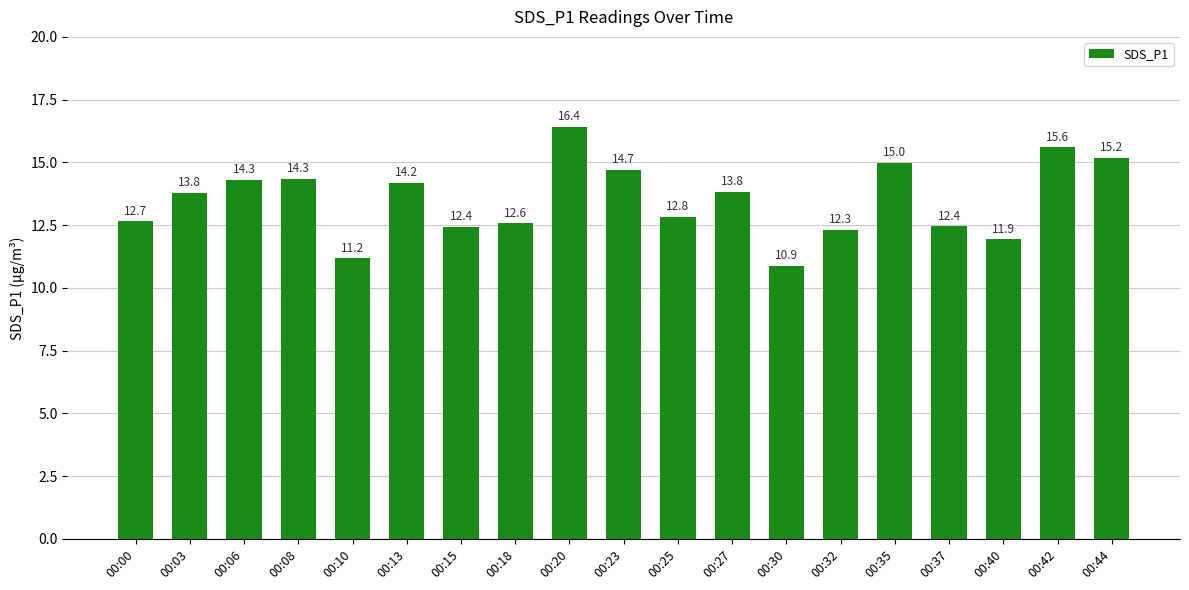

What is the change in value from 00:32 to 00:42?

+3.3